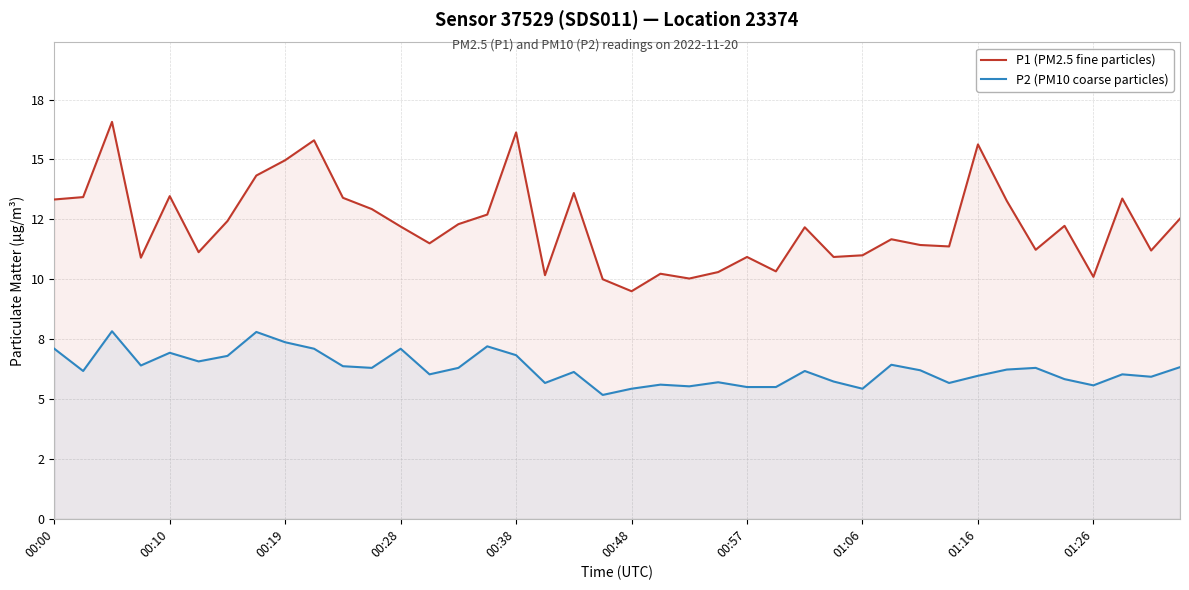

What is the minimum value for P1 (PM2.5 fine particles)?

9.5